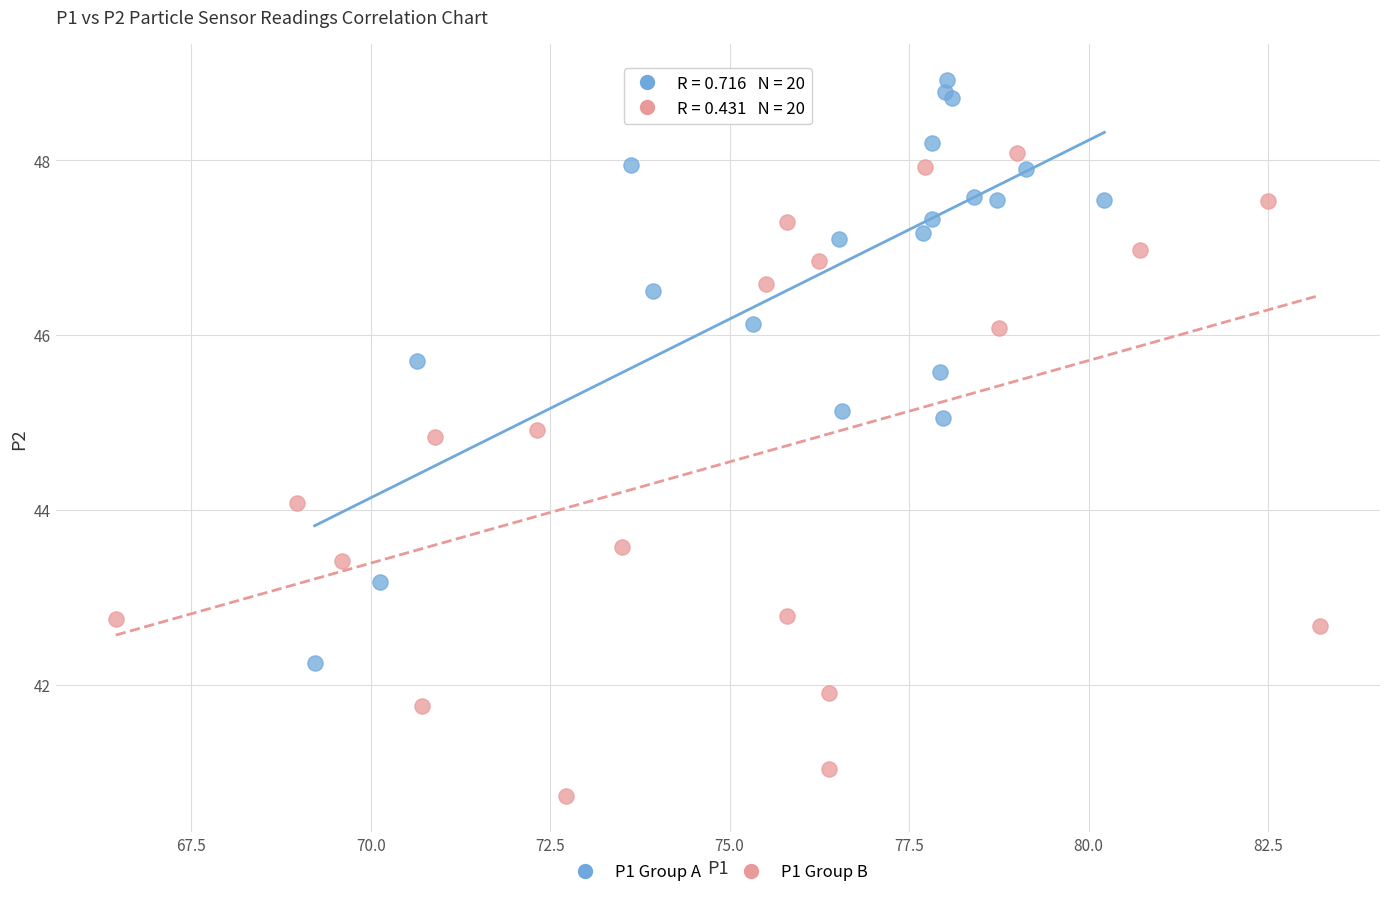

Which series contains the highest Y value?

P1 Group A